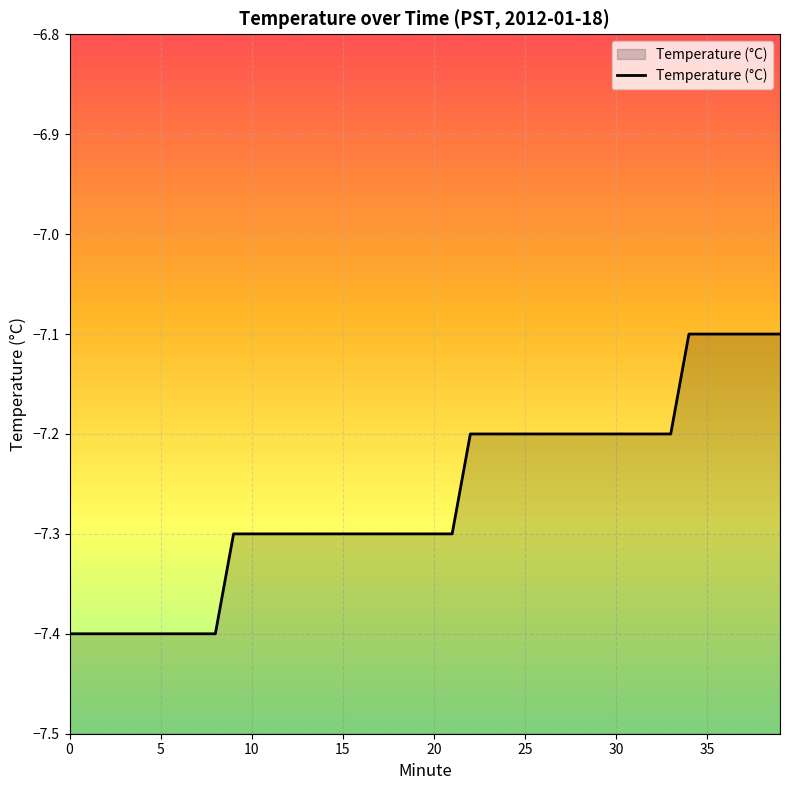

Reading left to right, list all the values displayed in this chart.

0=-7.4	1=-7.4	2=-7.4	3=-7.4	4=-7.4	5=-7.4	6=-7.4	7=-7.4	8=-7.4	9=-7.3	10=-7.3	11=-7.3	12=-7.3	13=-7.3	14=-7.3	15=-7.3	16=-7.3	17=-7.3	18=-7.3	19=-7.3	20=-7.3	21=-7.3	22=-7.2	23=-7.2	24=-7.2	25=-7.2	26=-7.2	27=-7.2	28=-7.2	29=-7.2	30=-7.2	31=-7.2	32=-7.2	33=-7.2	34=-7.1	35=-7.1	36=-7.1	37=-7.1	38=-7.1	39=-7.1